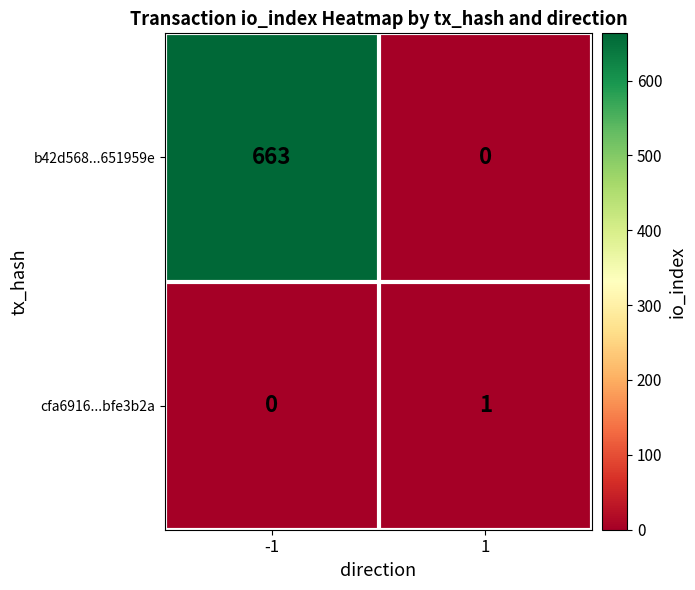

What is the maximum value shown in the chart?

663